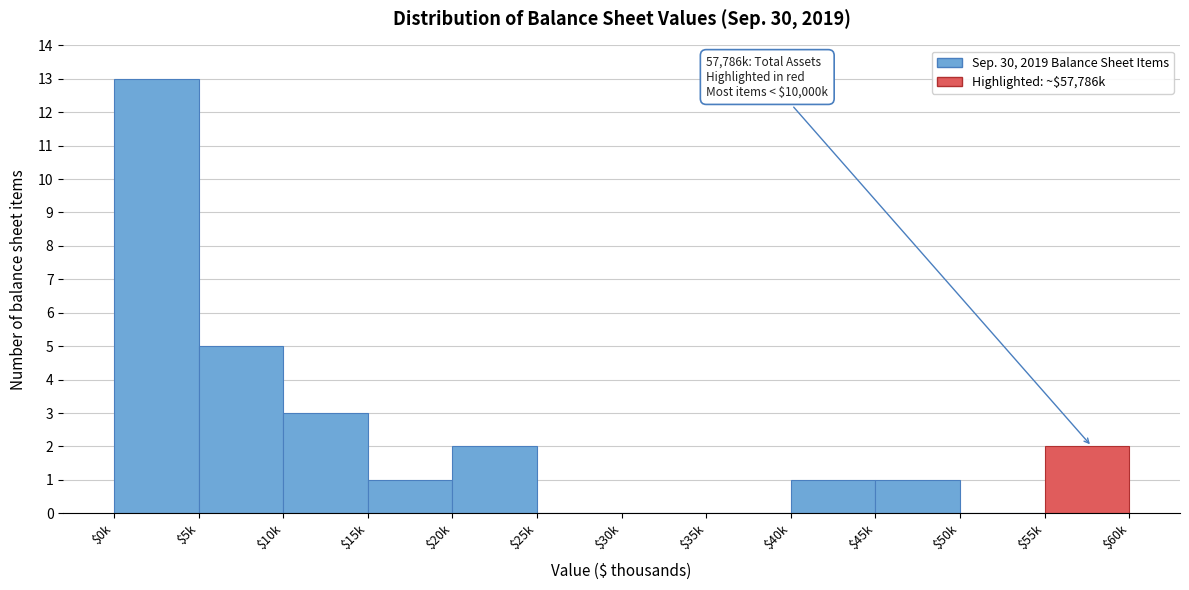

The value at $45k is 1. True or false?

True